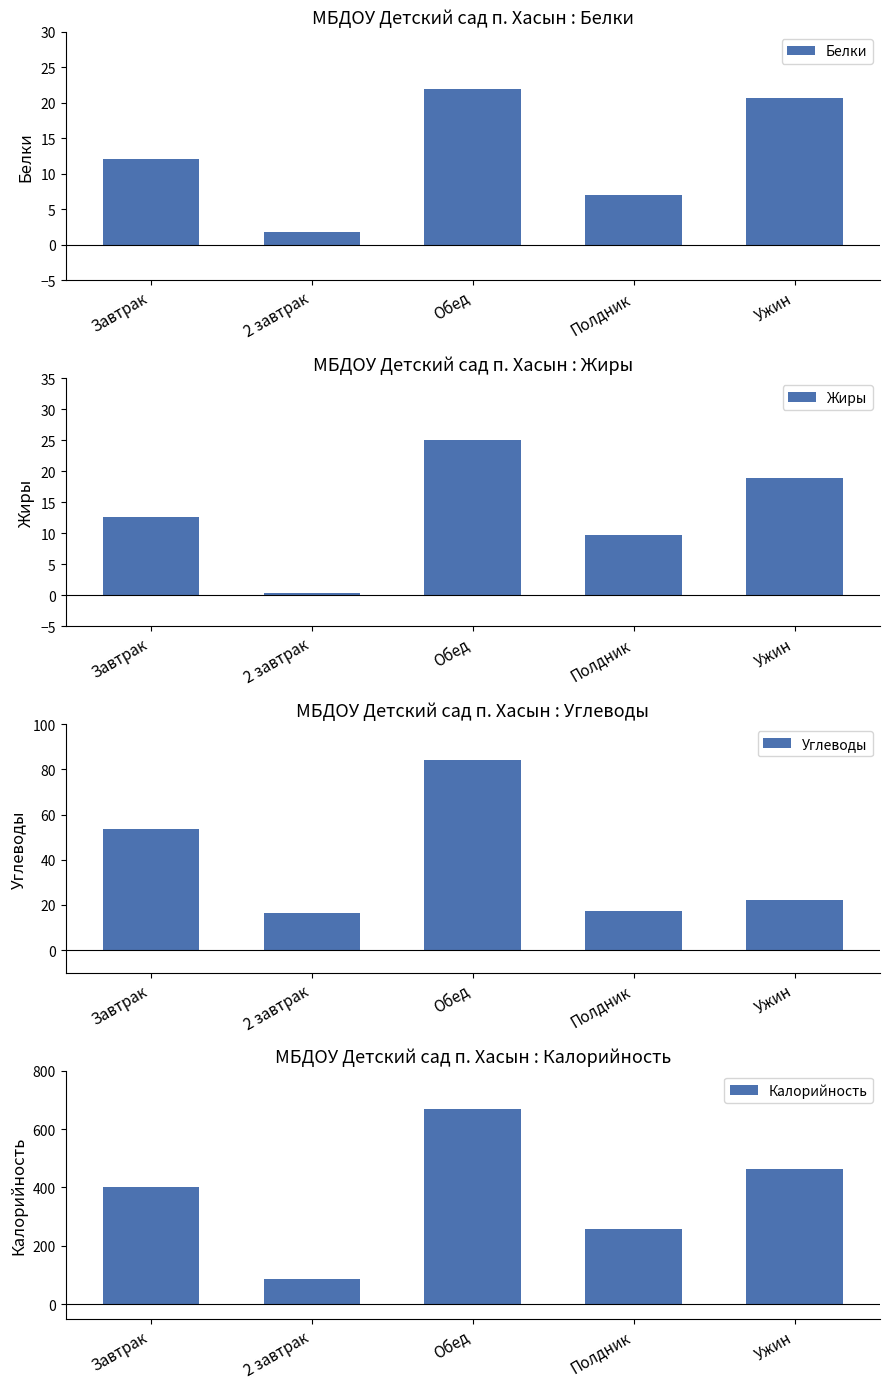

At which label is Жиры closest to 12?

Завтрак